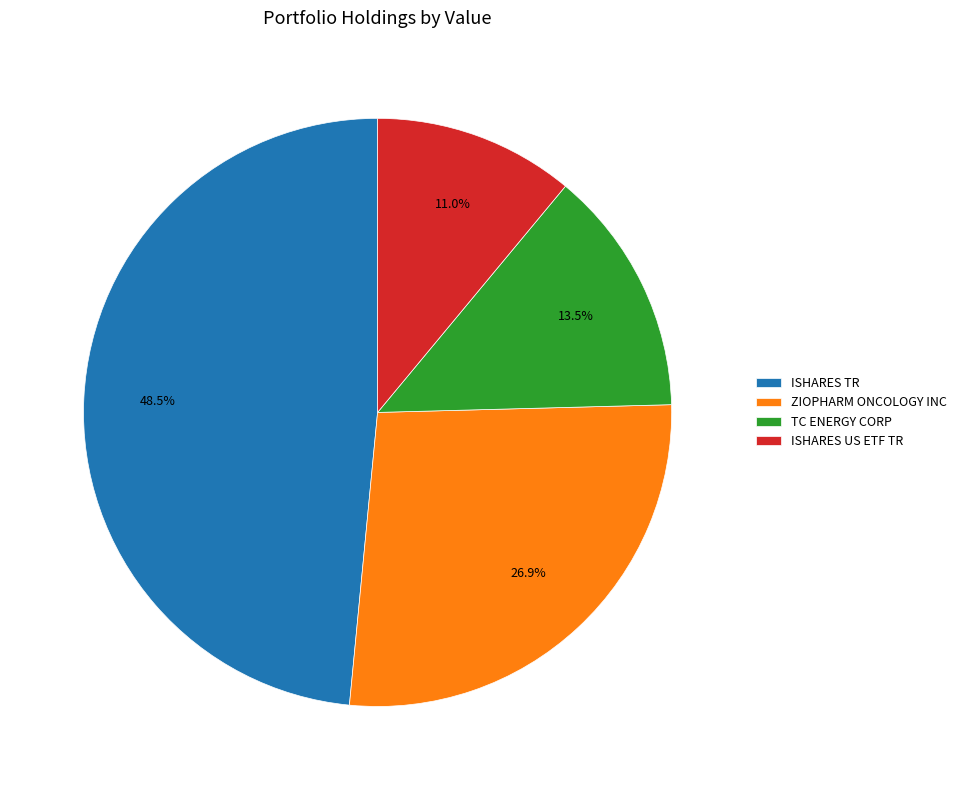

What is the largest slice in the pie chart?

ISHARES TR